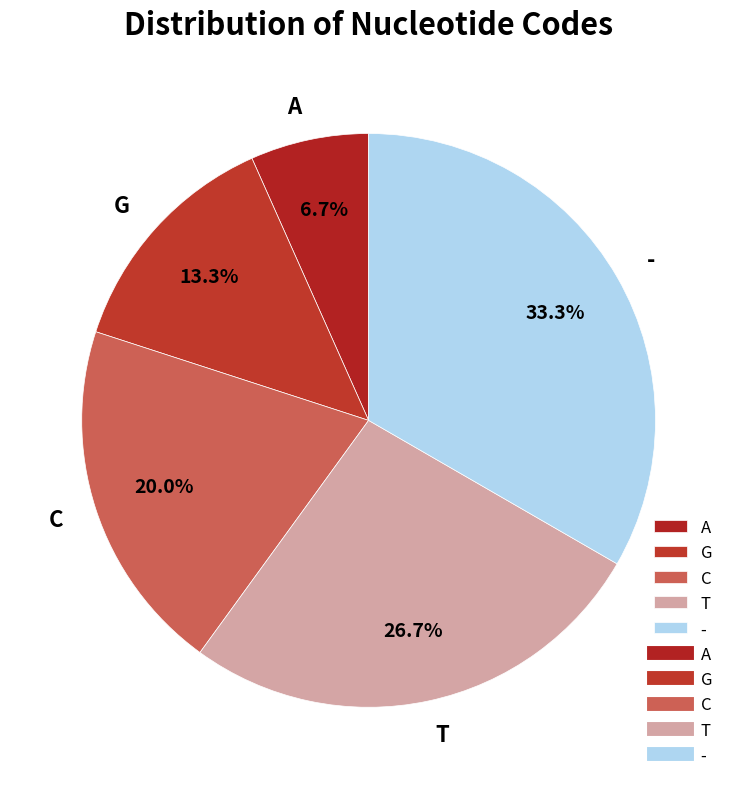

What percentage is the C slice, to the nearest percent?

20%